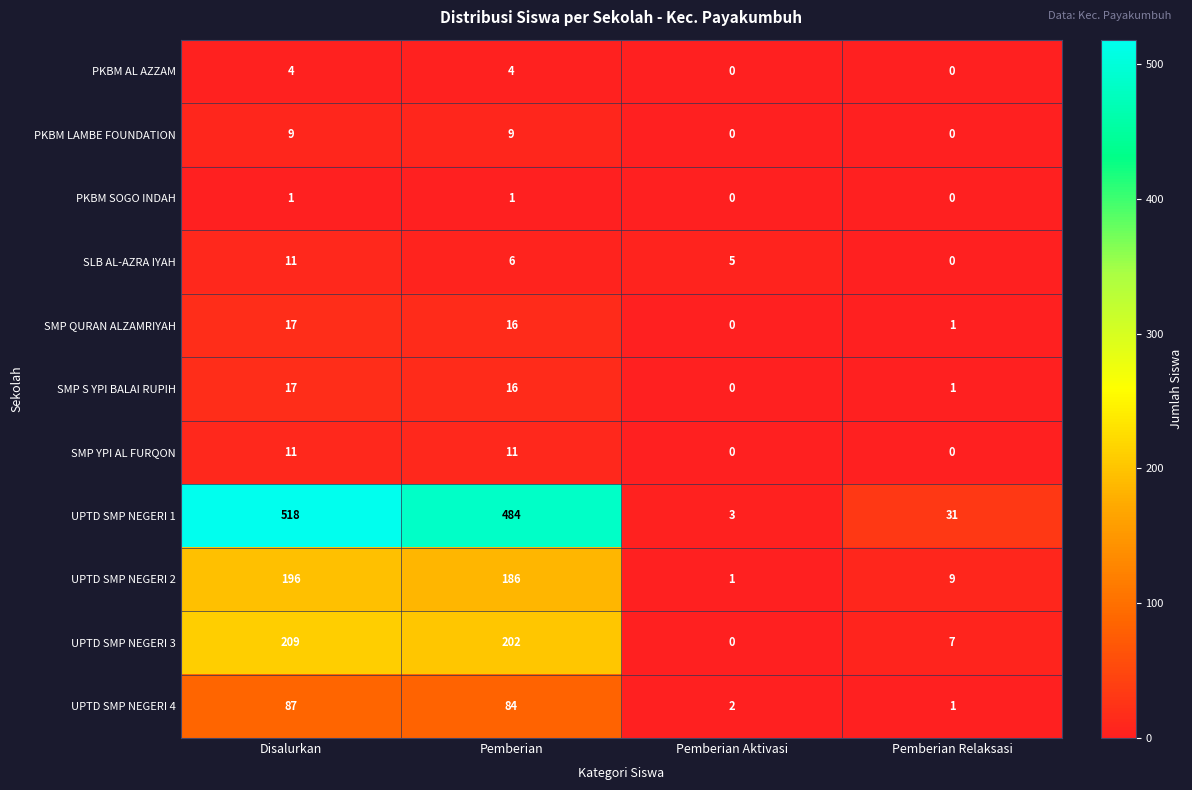

At which category is the sum across all series the highest?

Disalurkan